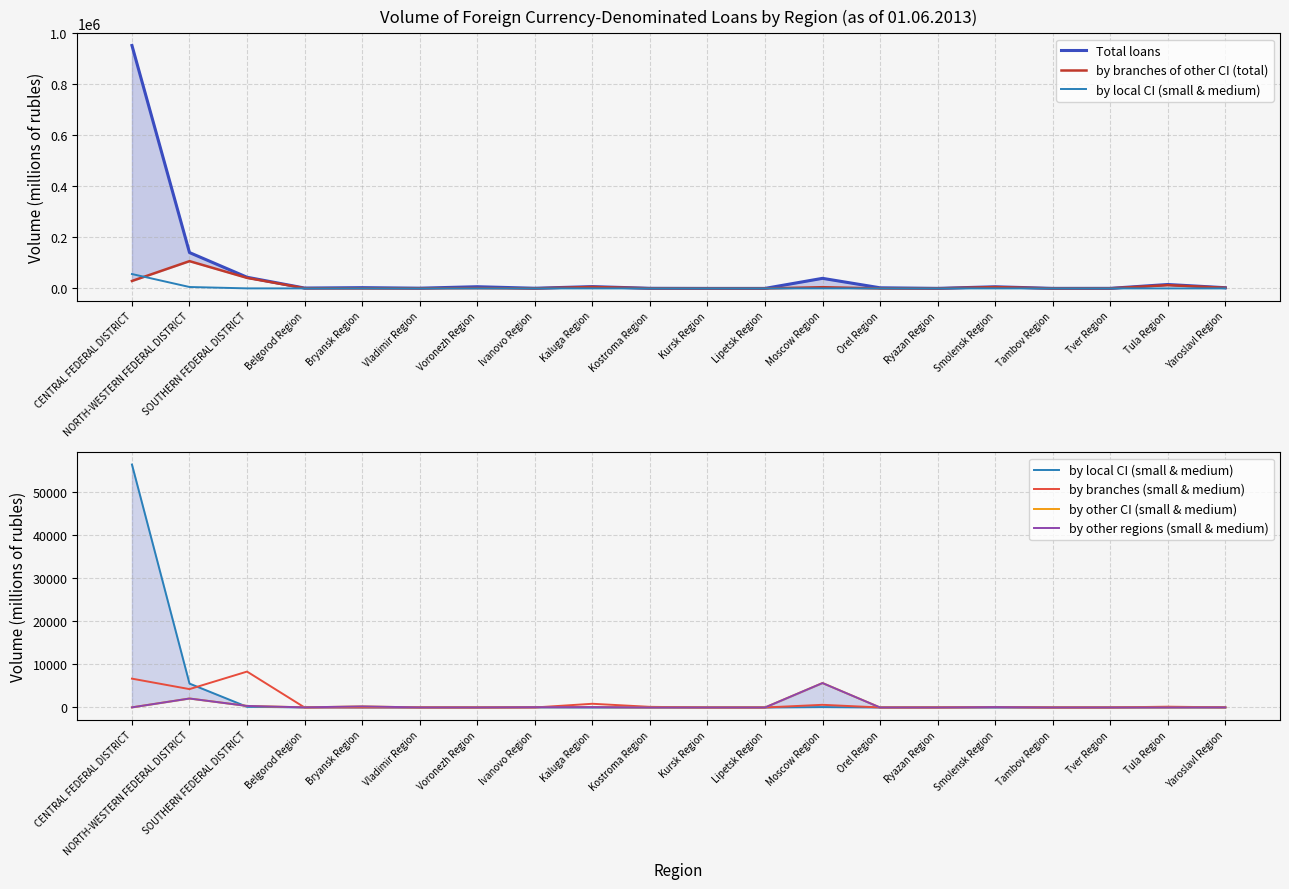

What is the label of the 19th point from the right?

NORTH-WESTERN FEDERAL DISTRICT